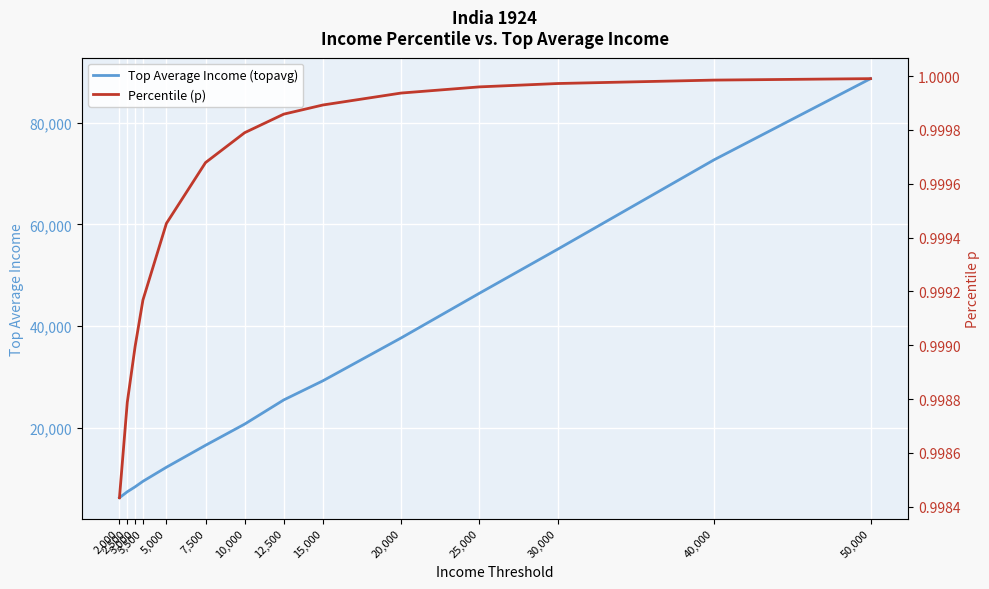

Rank the categories by Top Average Income (topavg) value from highest to lowest.

50,000, 40,000, 30,000, 25,000, 20,000, 15,000, 12,500, 10,000, 7,500, 5,000, 3,500, 3,000, 2,500, 2,000